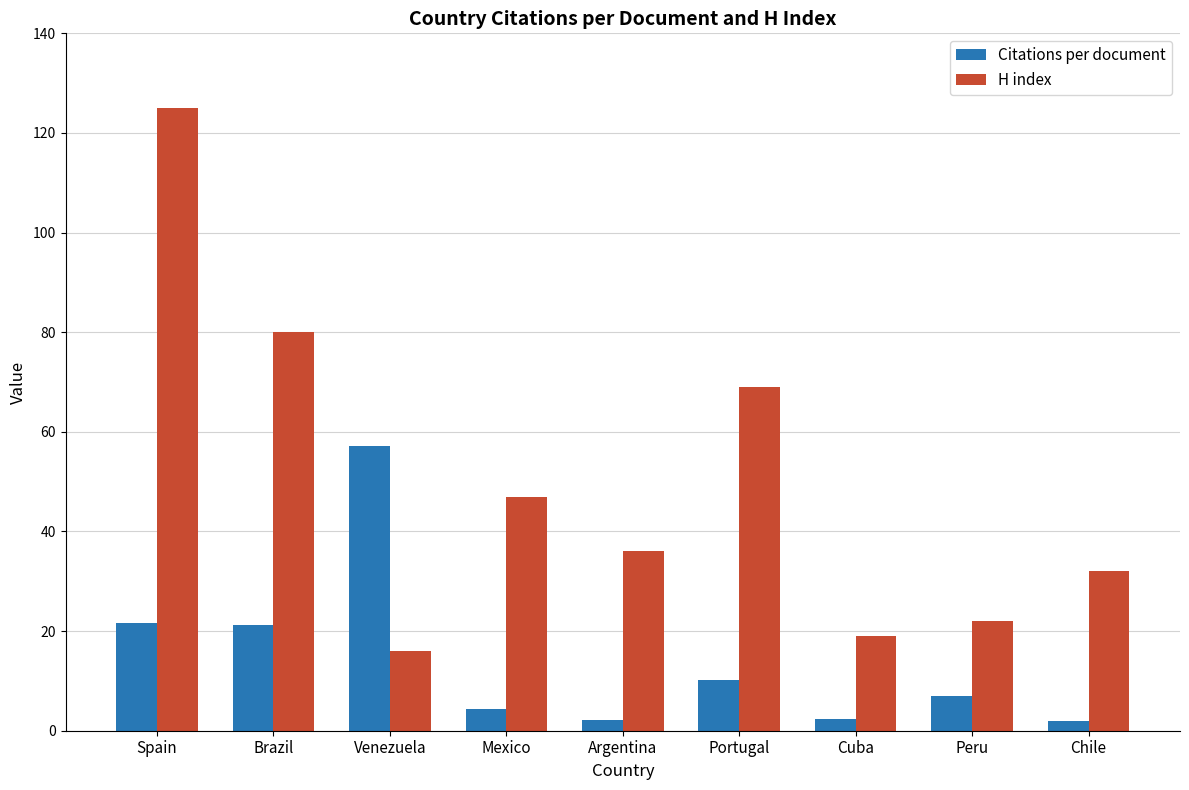

What value does the H index series have at Venezuela?

16.0